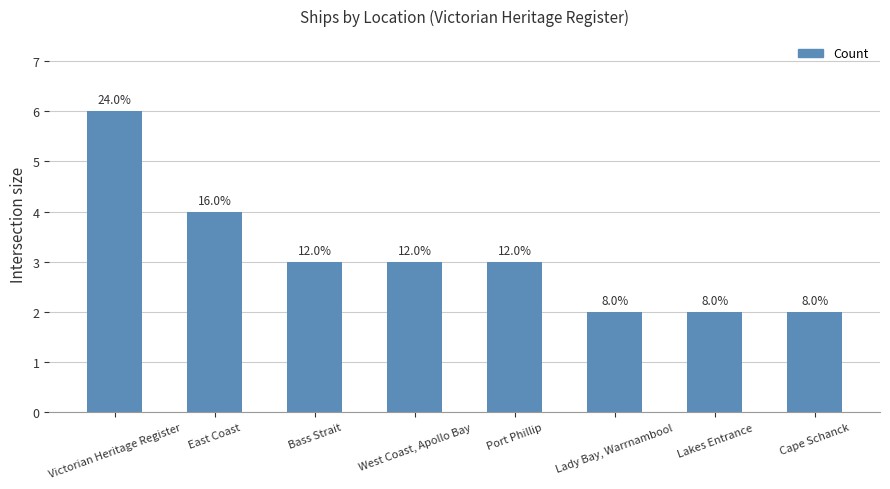

How many bars are there in total?

8